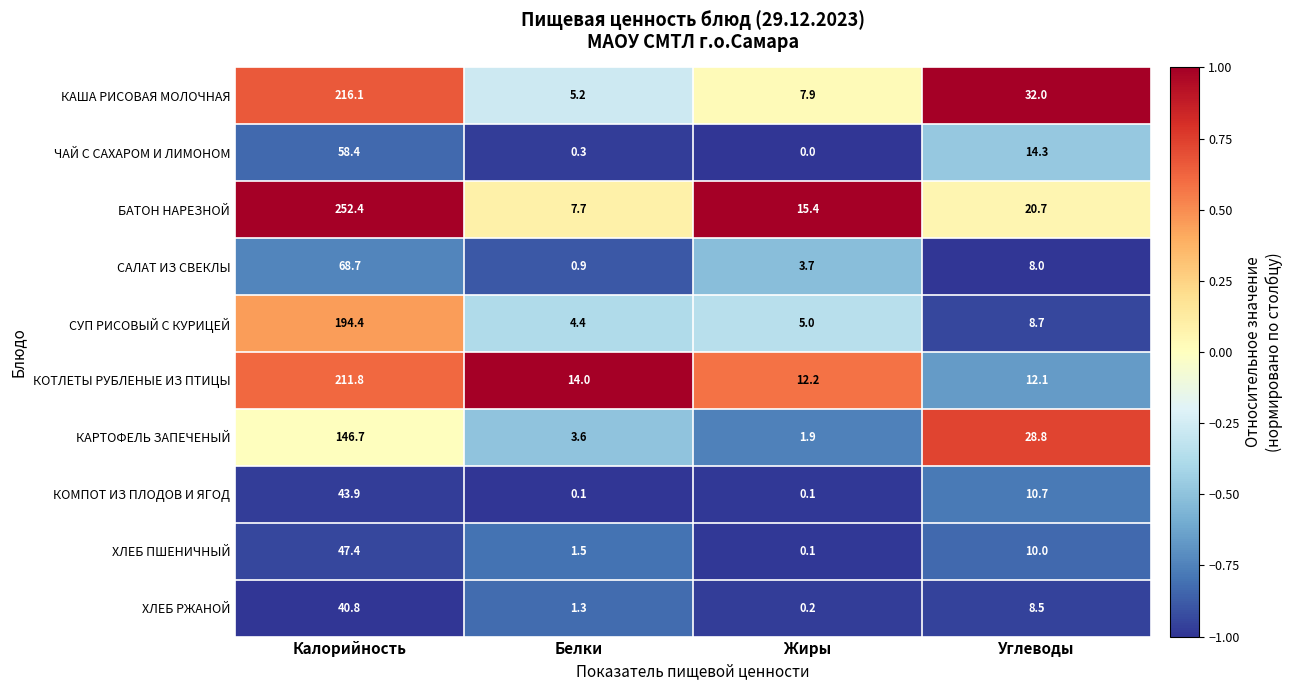

At which label is КАРТОФЕЛЬ ЗАПЕЧЕНЫЙ closest to 74?

Углеводы